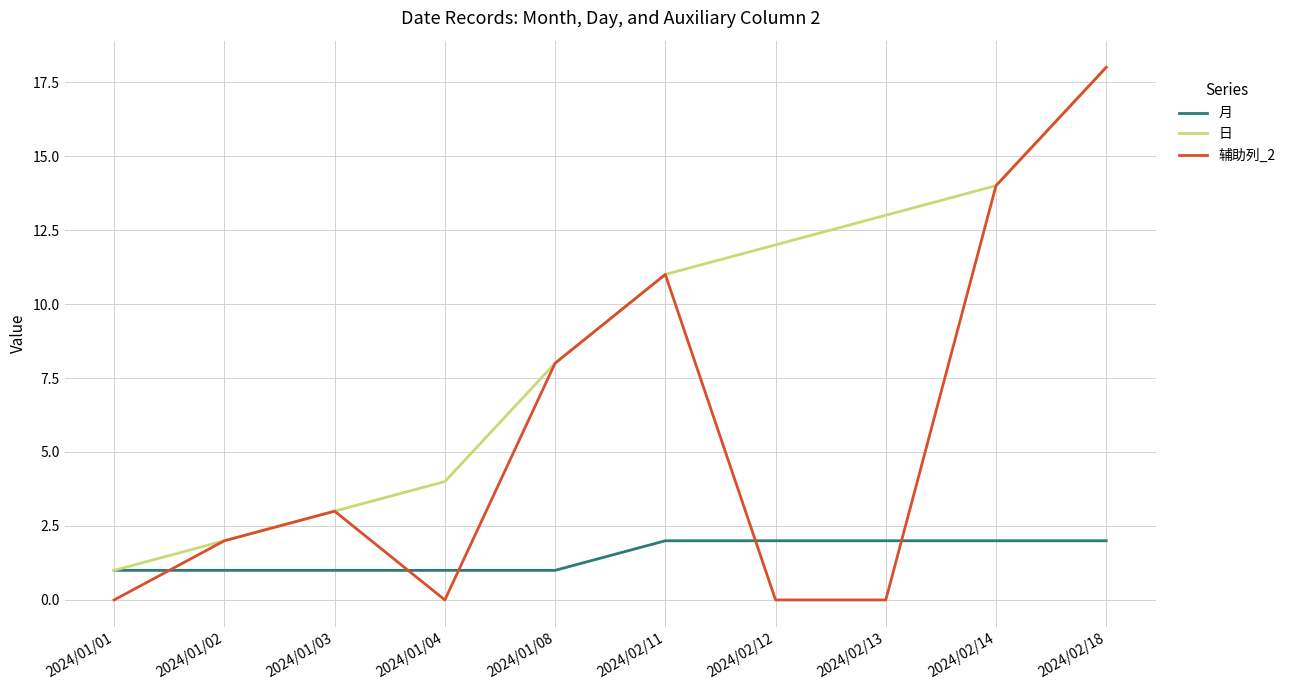

Reading left to right, transcribe all the data shown in this chart.

月: 2024/01/01=1	2024/01/02=1	2024/01/03=1	2024/01/04=1	2024/01/08=1	2024/02/11=2	2024/02/12=2	2024/02/13=2	2024/02/14=2	2024/02/18=2
日: 2024/01/01=1	2024/01/02=2	2024/01/03=3	2024/01/04=4	2024/01/08=8	2024/02/11=11	2024/02/12=12	2024/02/13=13	2024/02/14=14	2024/02/18=18
辅助列_2: 2024/01/01=0	2024/01/02=2	2024/01/03=3	2024/01/04=0	2024/01/08=8	2024/02/11=11	2024/02/12=0	2024/02/13=0	2024/02/14=14	2024/02/18=18